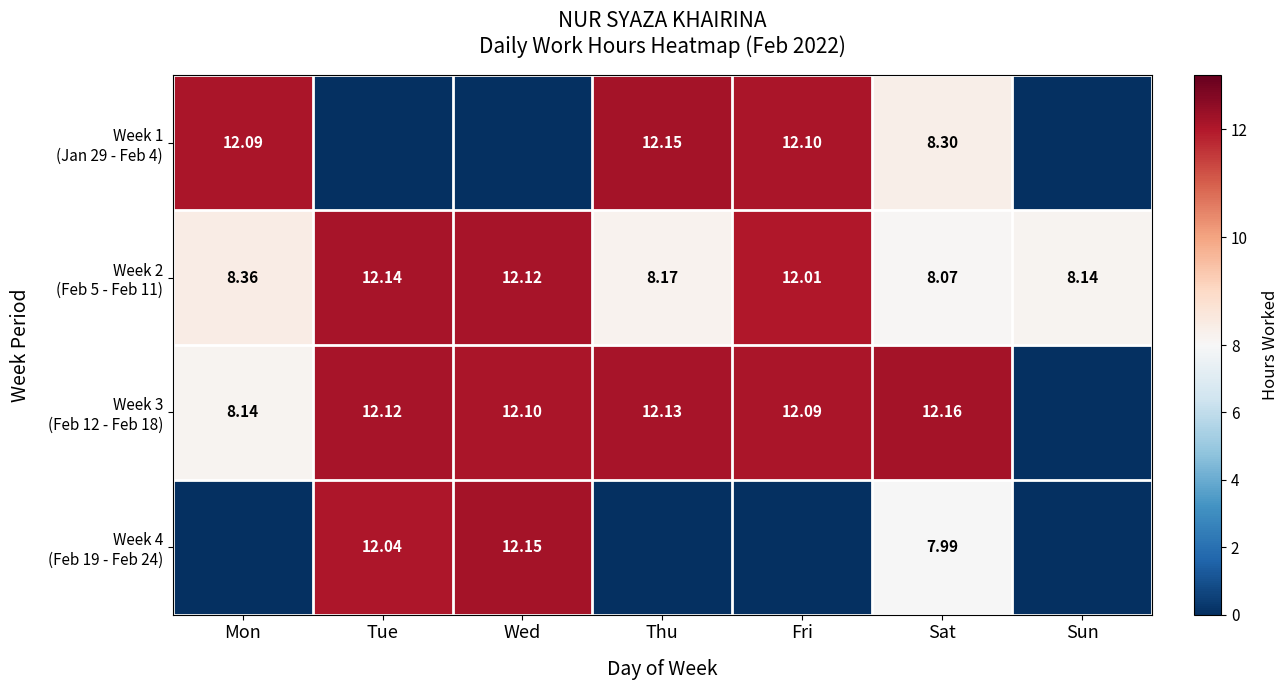

Is the value of Week 4 (Feb 19 - Feb 24) at Fri greater than the value of Week 1 (Jan 29 - Feb 4) at Wed?

No